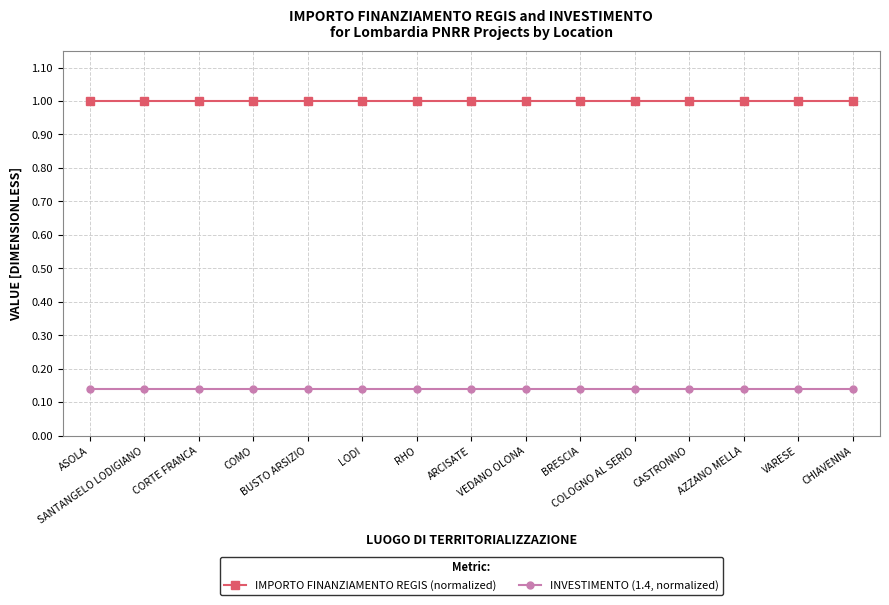

The value of IMPORTO FINANZIAMENTO REGIS (normalized) at CORTE FRANCA is 1.7. True or false?

False